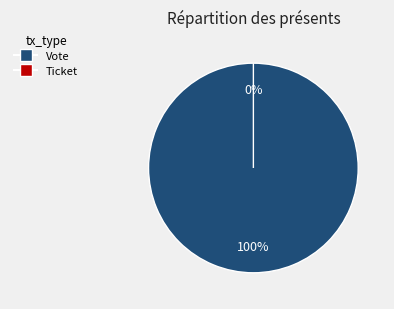

To the nearest percent, what is the difference between the largest and smallest slice percentages?

100%